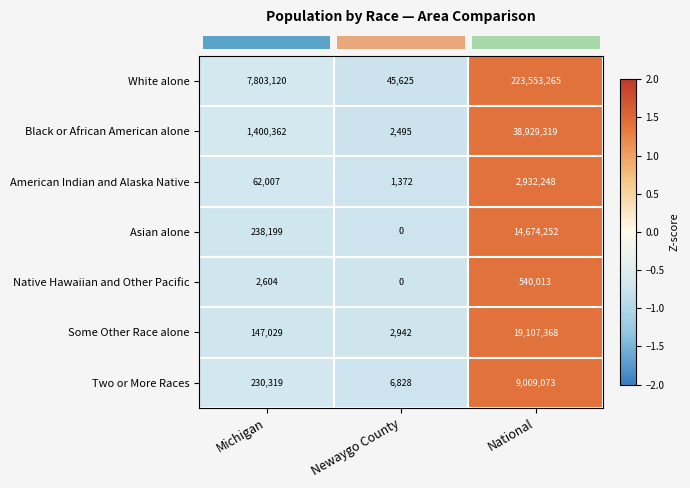

How many data points does each series have?

3